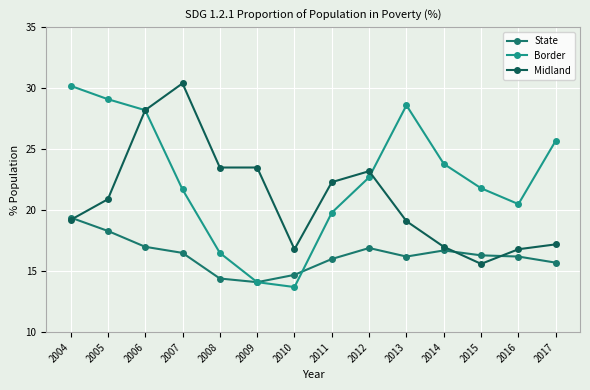

What is the difference between the highest and lowest values at 2006?

11.2